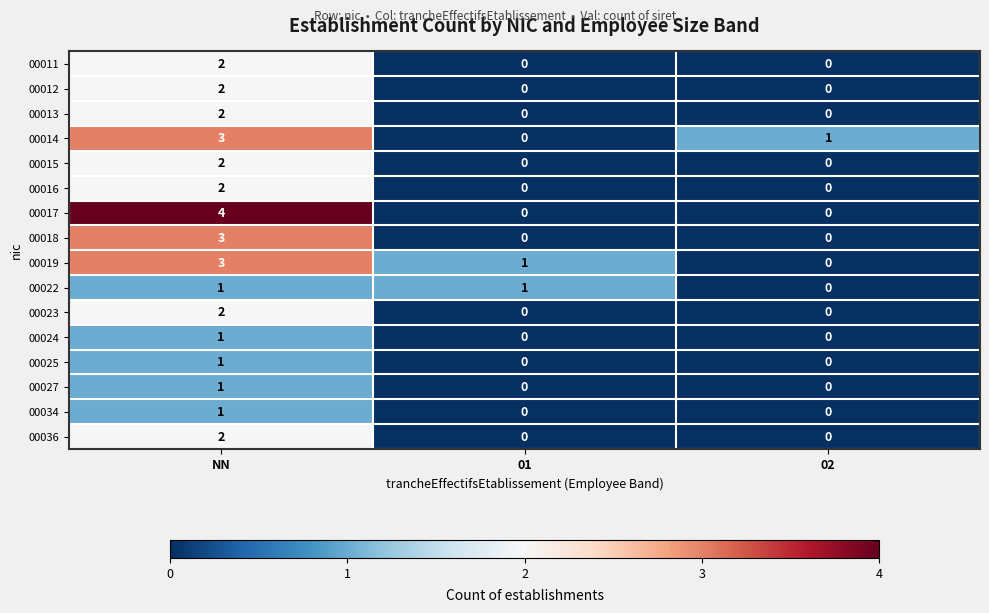

Which series has the largest range (max minus min)?

00017